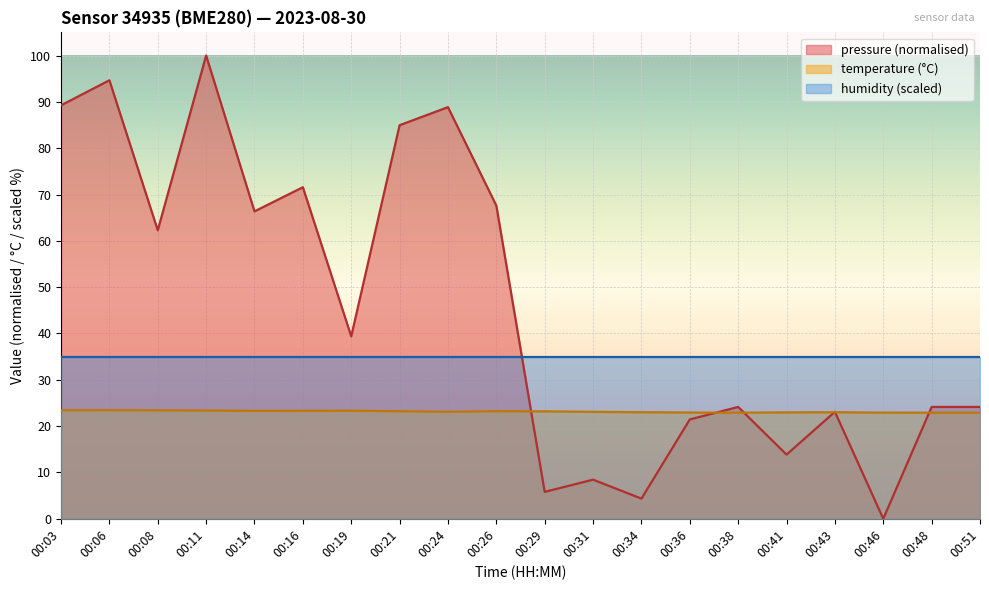

What is the difference between the second highest and minimum values in the pressure_norm series?

94.7